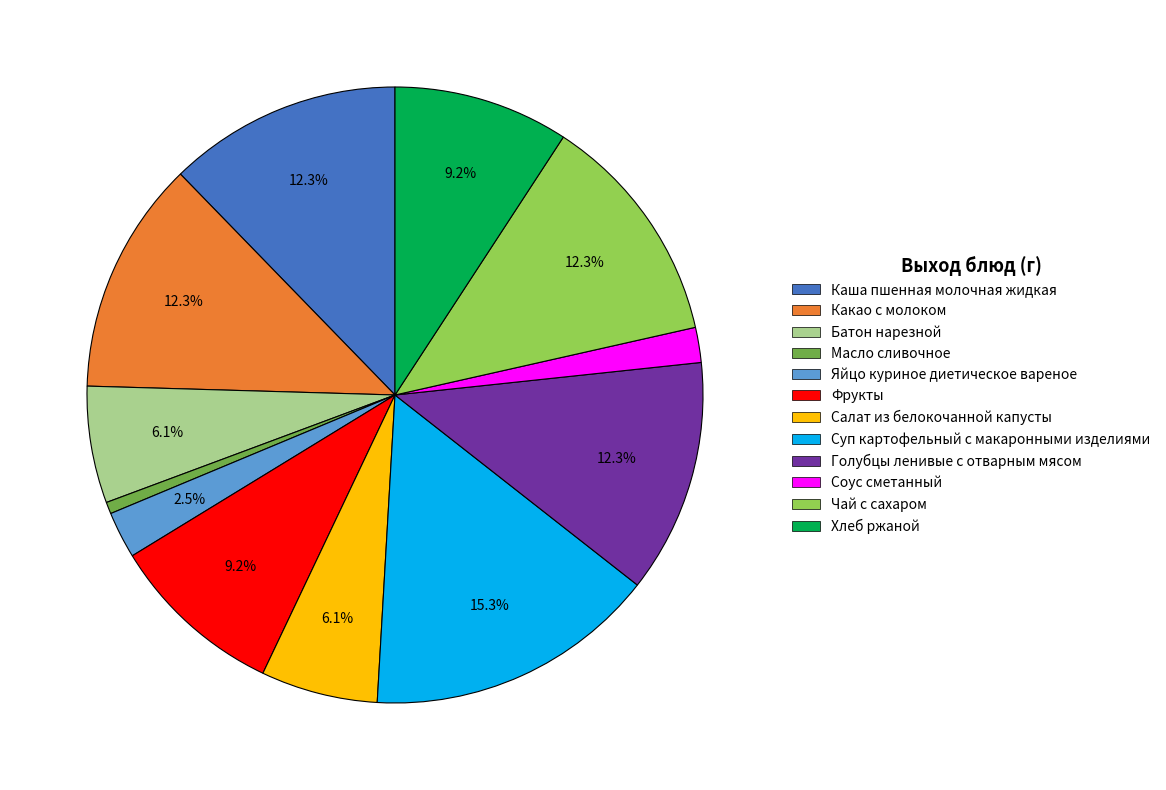

Does Батон нарезной represent more than half of the total?

No